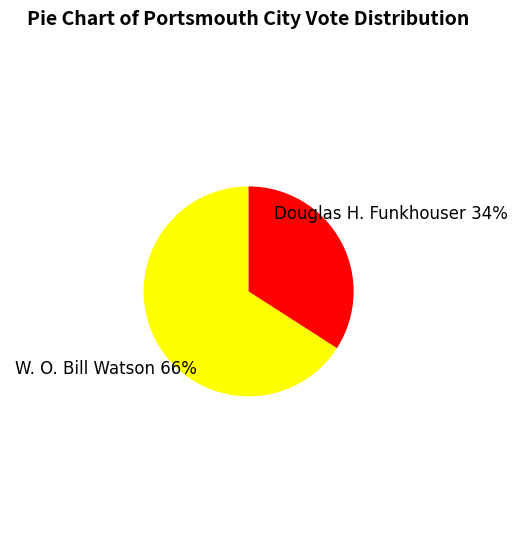

Do Douglas H. Funkhouser and W. O. Bill Watson together represent more than half of the pie?

Yes